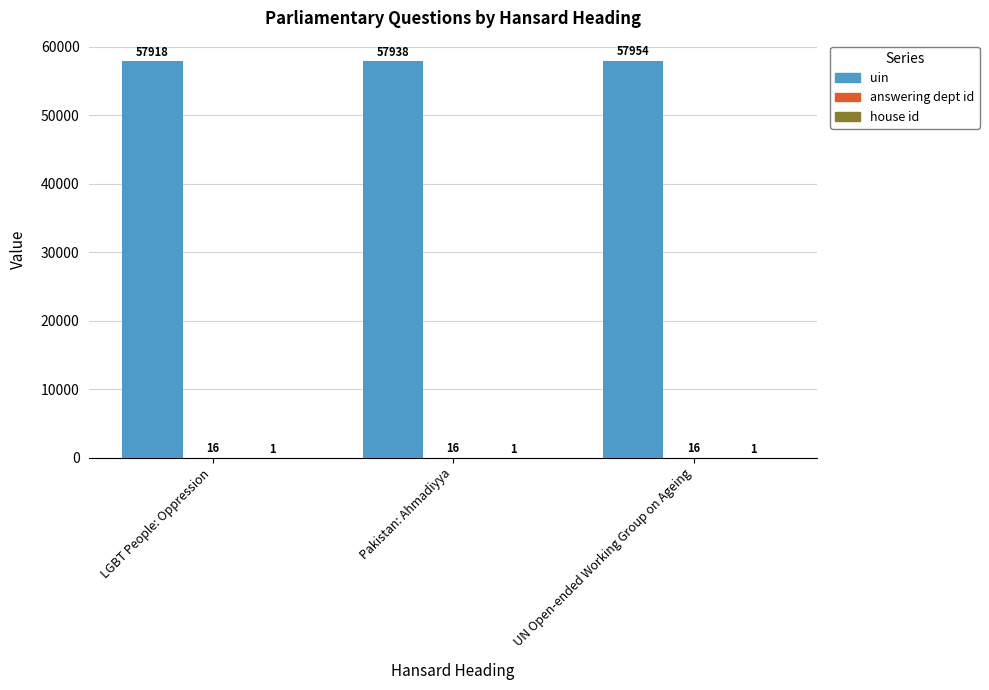

How many uin values are between 57918 and 57954?

3